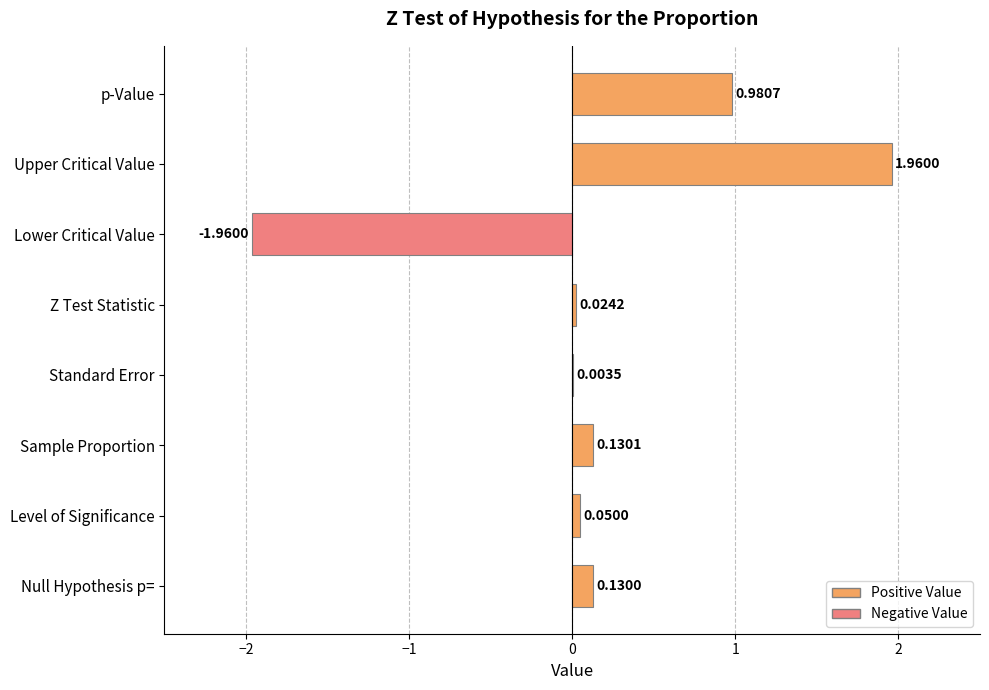

The chart shows a value of 1.2 at Upper Critical Value. True or false?

False